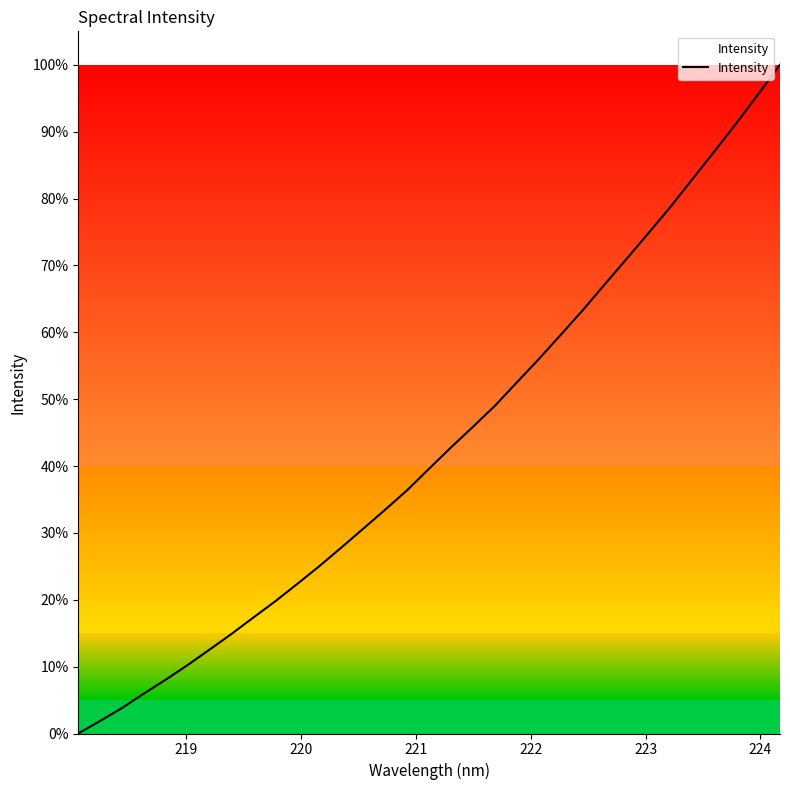

Reading right to left, extract all data points from this chart.

100.0	95.6	91.2	87.0	82.9	78.8	74.8	71.0	67.2	63.3	59.6	56.0	52.5	49.0	45.9	42.8	39.6	36.4	33.5	30.7	27.8	25.1	22.4	19.8	17.4	14.9	12.6	10.3	8.1	6.0	3.8	1.9	0.0